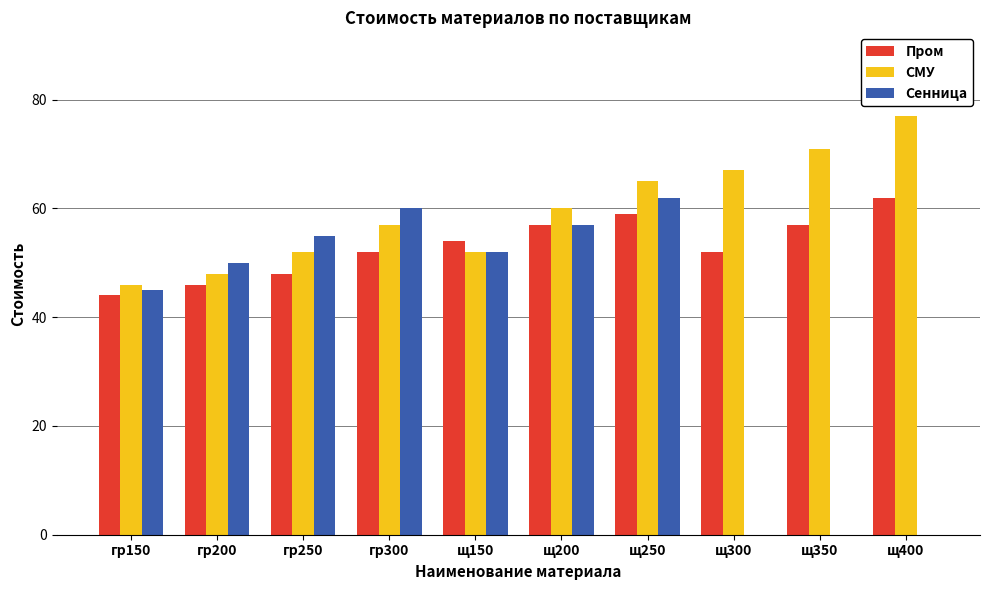

At which category is the sum across all series the highest?

щ250